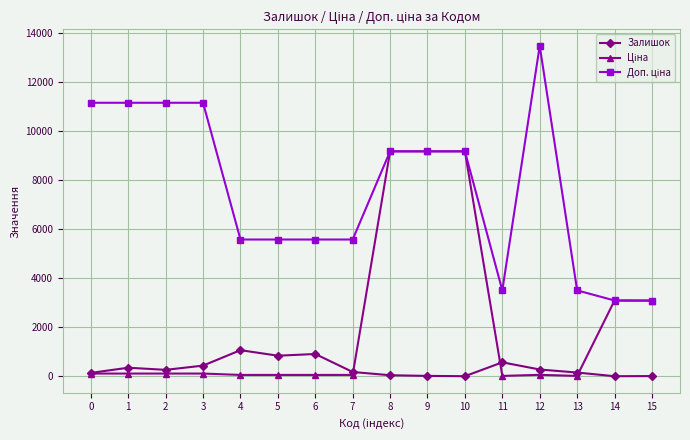

The Залишок series shows 139.0 at 0. True or false?

True